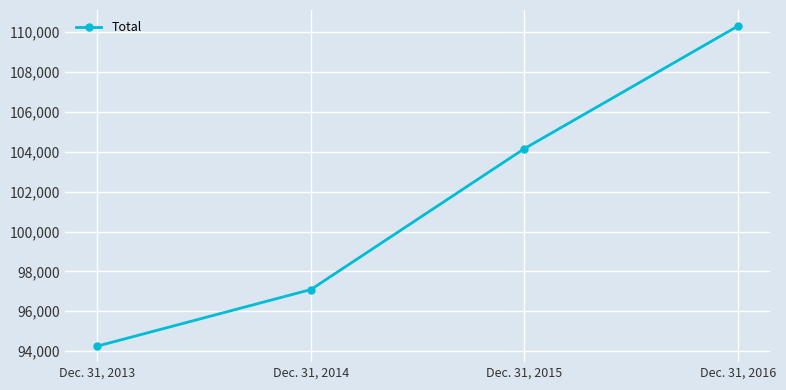

What value does the data have at Dec. 31, 2013, to the nearest 100?

94200